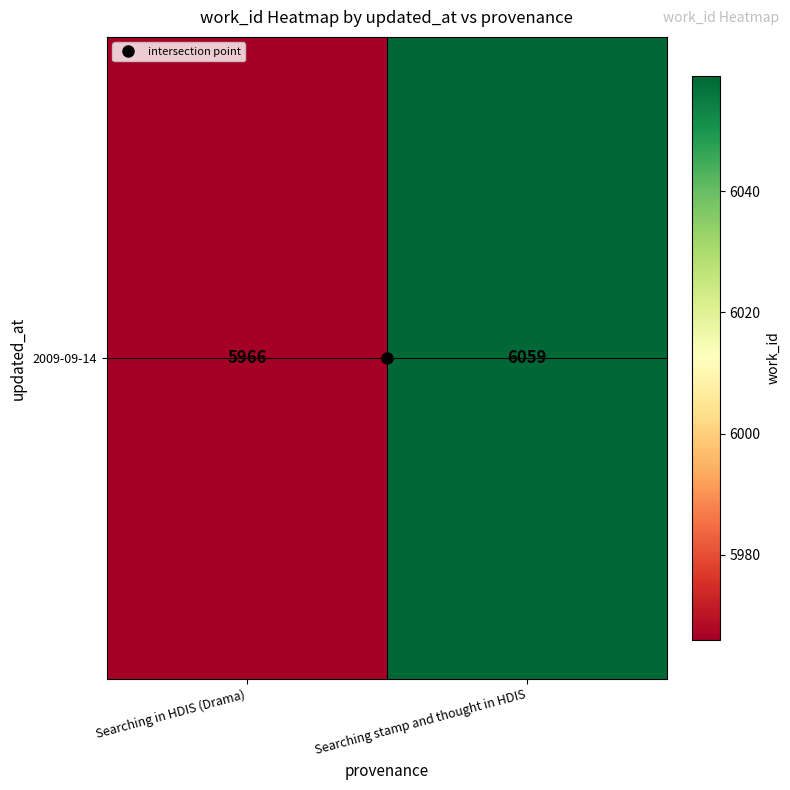

Rank the categories by value from highest to lowest.

Searching stamp and thought in HDIS, Searching in HDIS (Drama)